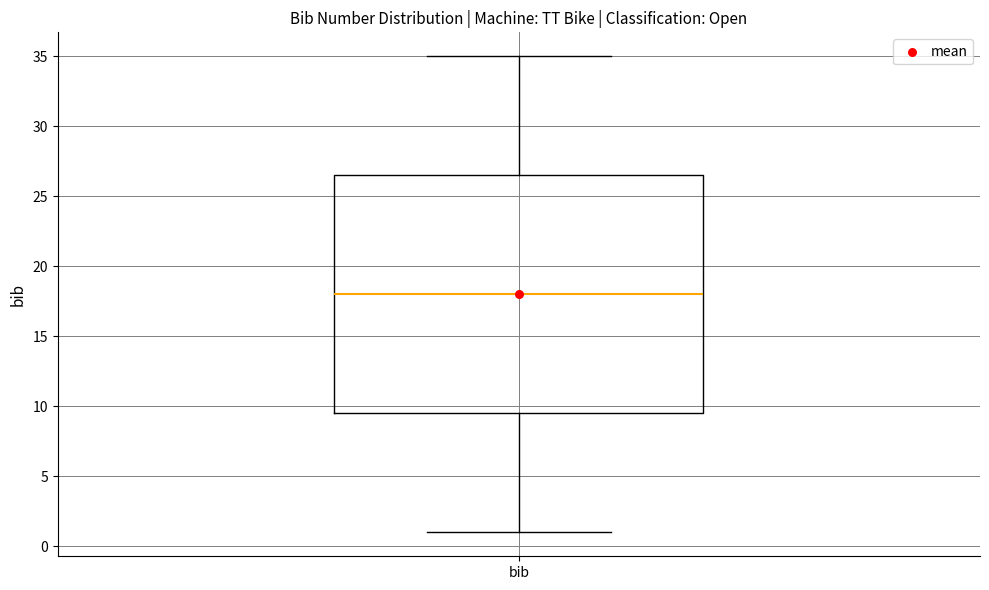

Transcribe this box plot: give where the median line is, the range the box spans, and where the two whiskers end, as read against the y-axis. The values are not printed on the chart, so give them approximately, as read against the axis.

median 18.0, box 9.5 to 26.5, whiskers 1.0 to 35.0